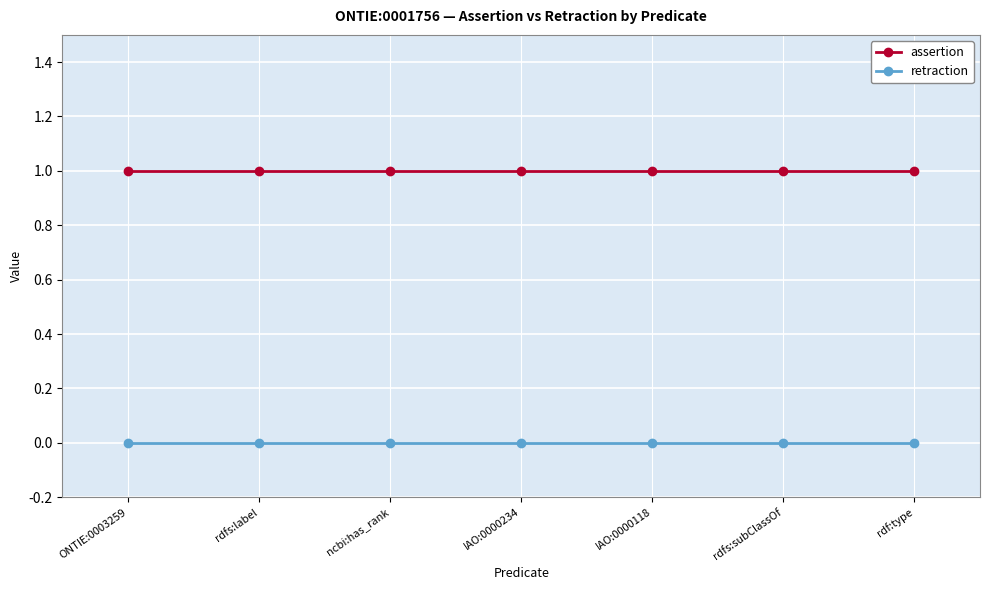

At how many categories does at least one series exceed 0?

7